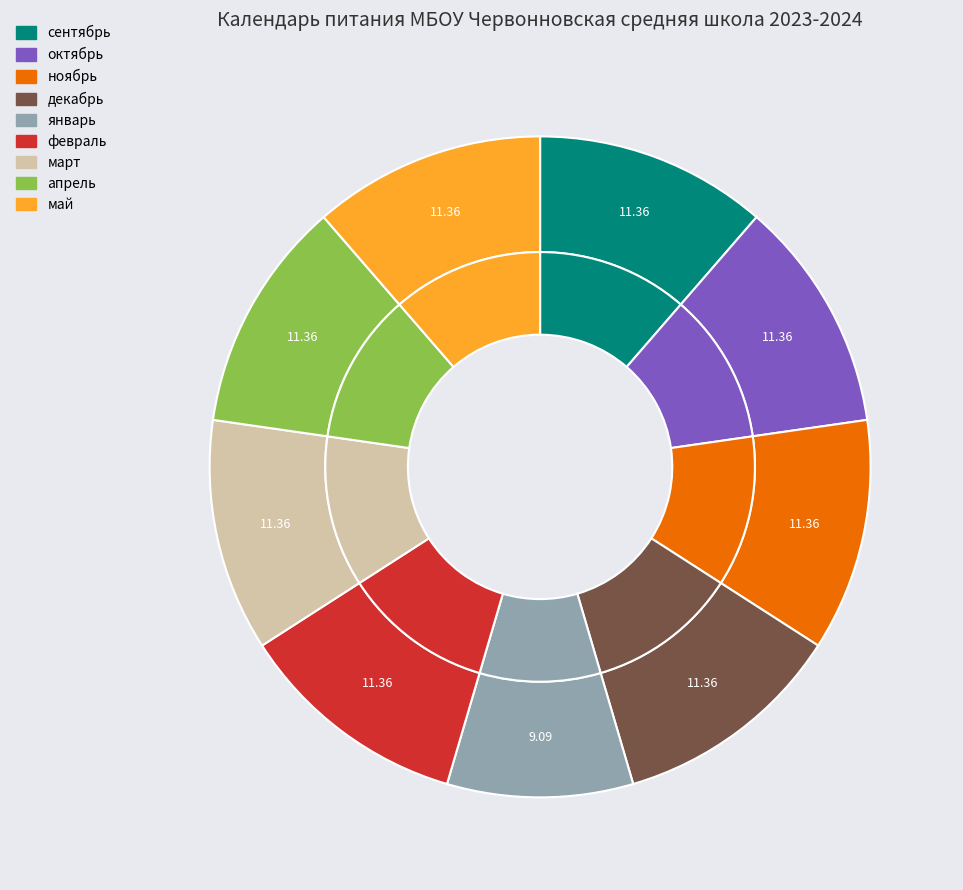

Does октябрь account for over 50% of the chart?

No